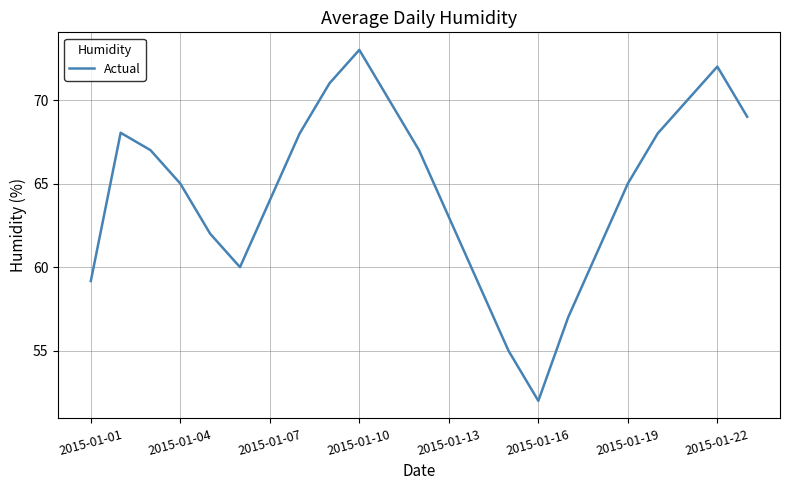

What is the minimum value shown in the chart?

52.0